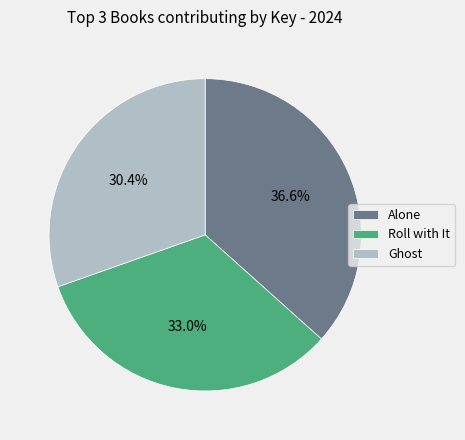

Rank the categories by value from lowest to highest.

Ghost, Roll with It, Alone